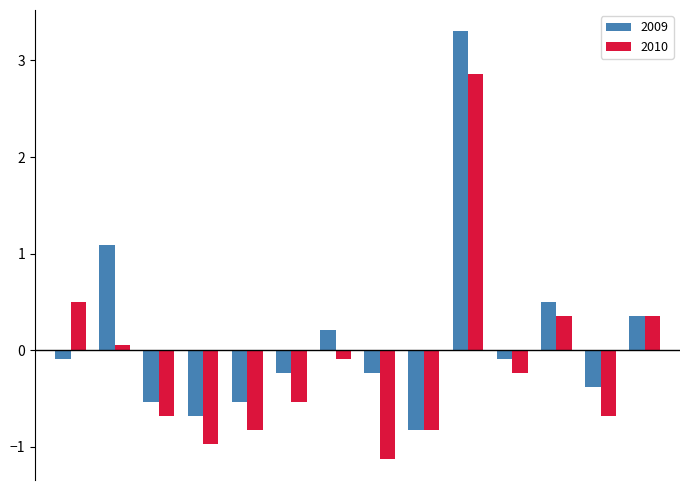

How many data points in 2009 are above 0?

5